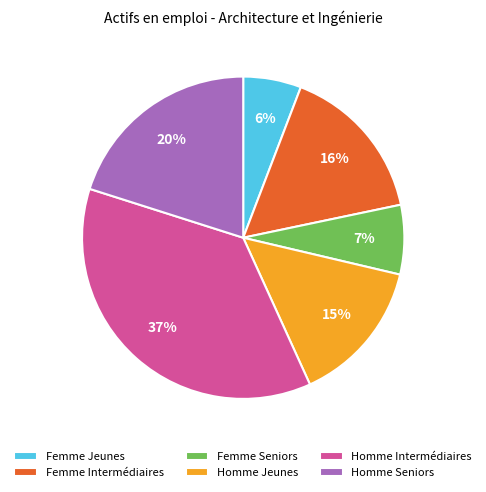

To the nearest percent, what is the difference between the largest and smallest slice percentages?

31%